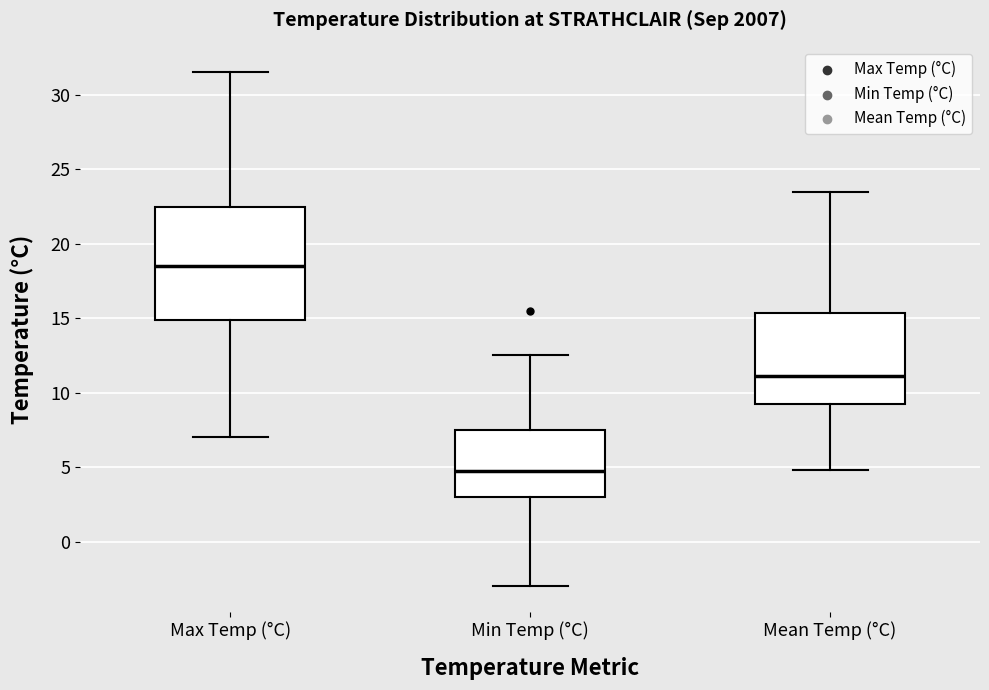

Reading left to right, transcribe this box plot: for each box, give where its median line is, the range the box spans, and where its two whiskers end, as read against the y-axis. The values are not printed on the chart, so give them approximately, as read against the axis.

Max Temp (°C): median 18.5, box 15.0 to 22.5, whiskers 7.0 to 31.5
Min Temp (°C): median 5.0, box 3.0 to 7.5, whiskers -3.0 to 12.5
Mean Temp (°C): median 11.0, box 9.0 to 15.5, whiskers 5.0 to 23.5